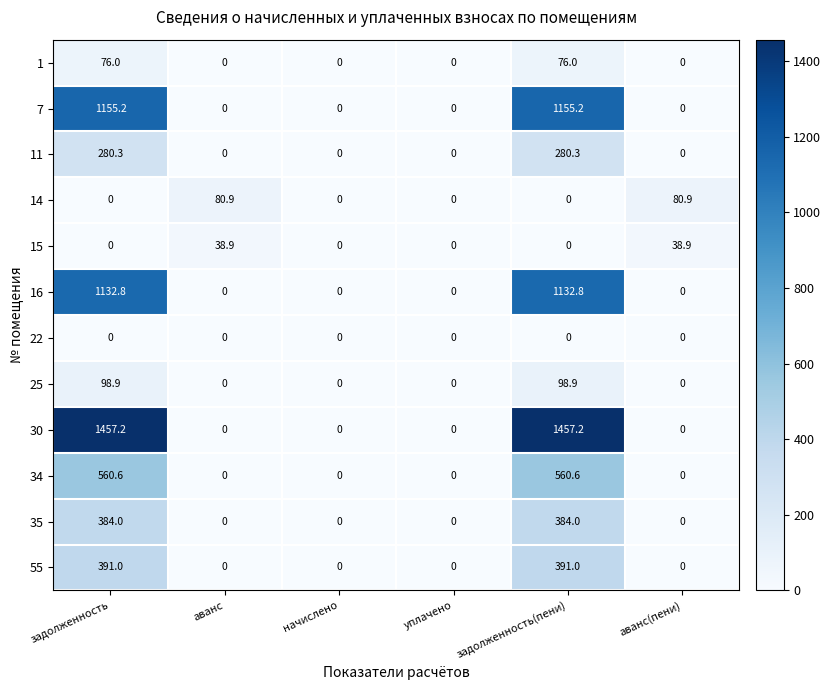

What is the total value across all series at задолженность?

5536.0